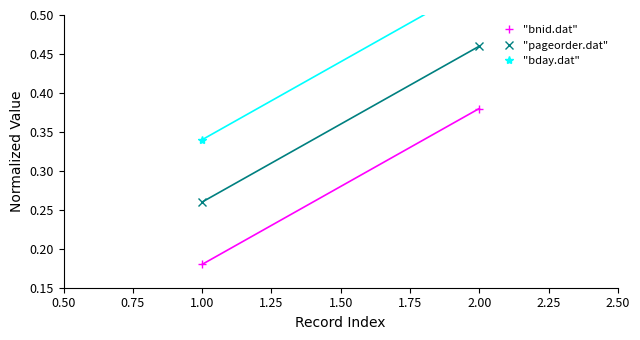

Between 1.00 and 2.00, which series saw the biggest shift?

"bday.dat"